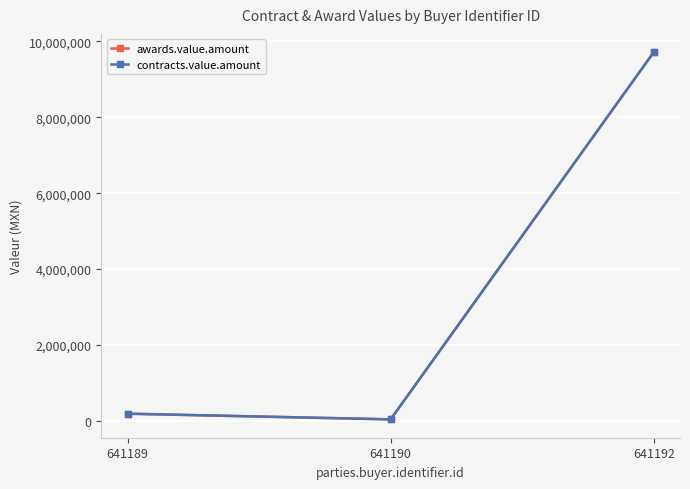

Which category has the lowest value across all series?

641190